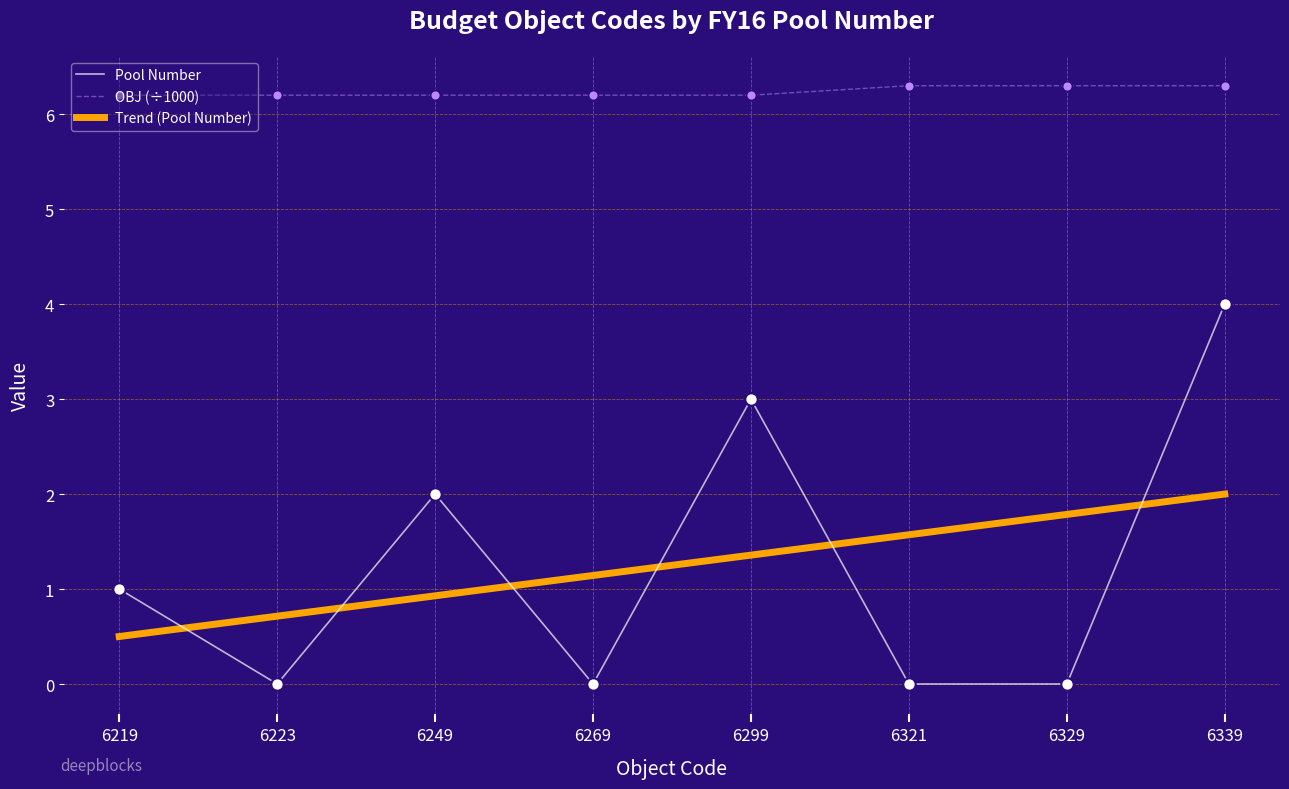

What are all the series names shown in the legend?

Pool Number, OBJ (÷1000), Trend (Pool Number)